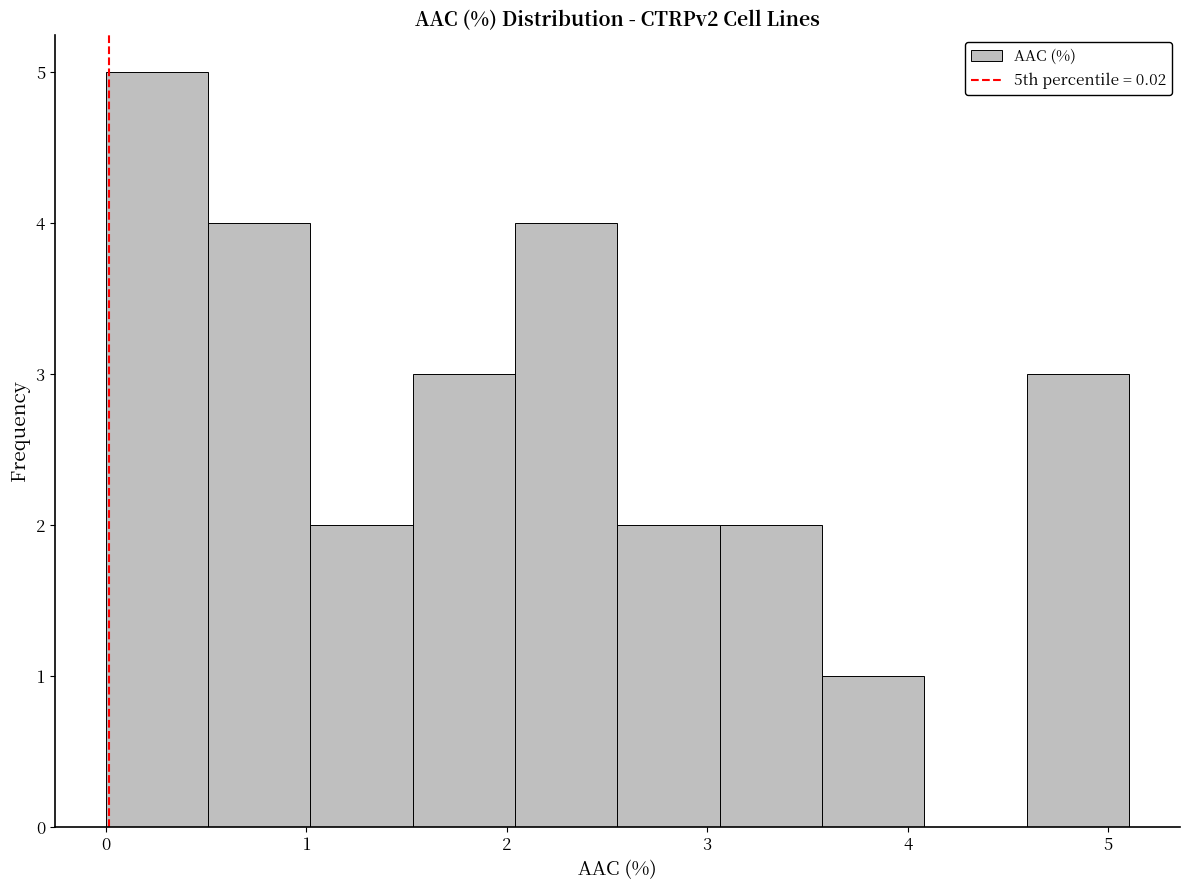

Reading left to right, transcribe this chart: for each bar, give the range it covers on the x-axis and its height. Neither the bar edges nor the heights are printed on the chart, so give them approximately, as read against the axes.

0.0 to 0.5: 5
0.5 to 1.0: 4
1.0 to 1.5: 2
1.5 to 2.0: 3
2.0 to 2.6: 4
2.6 to 3.1: 2
3.1 to 3.6: 2
3.6 to 4.1: 1
4.1 to 4.6: 0
4.6 to 5.1: 3